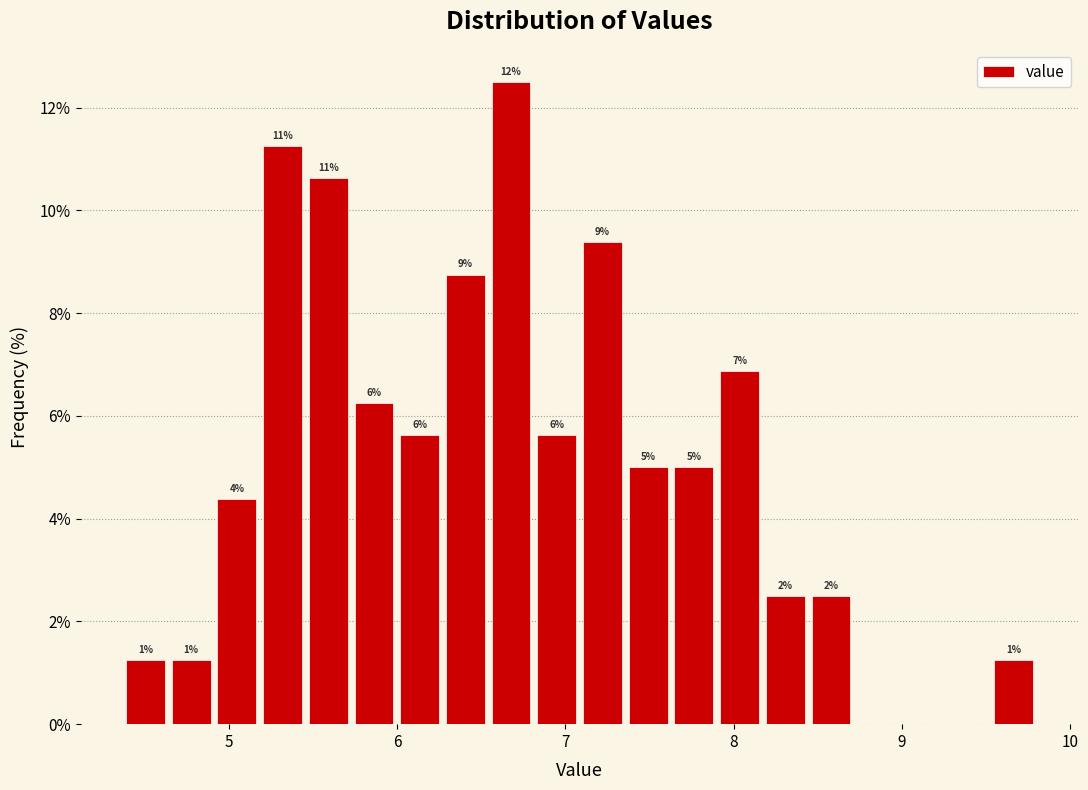

Around what value on the x-axis is the tallest bar? Give the approximate position of its centre, as read against the axis.

6.7